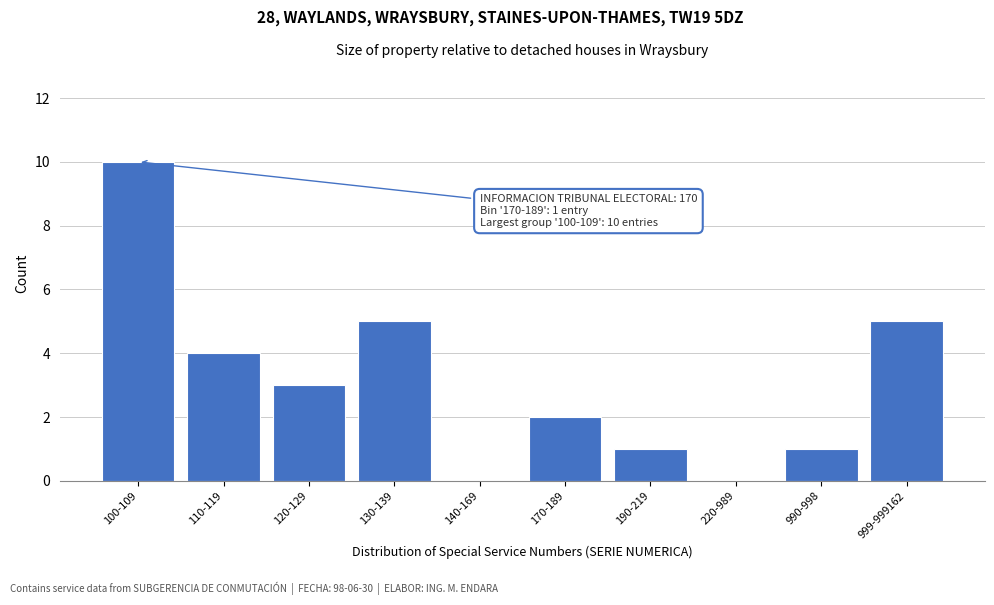

Reading left to right, list all the values displayed in this chart.

100-109=10	110-119=4	120-129=3	130-139=5	140-169=0	170-189=2	190-219=1	220-989=0	990-998=1	999-999162=5